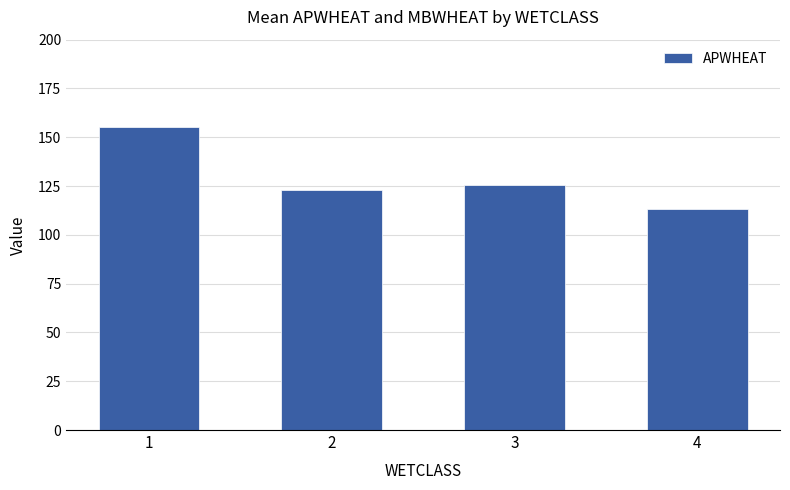

List the labels in order of value, largest first.

1, 3, 2, 4